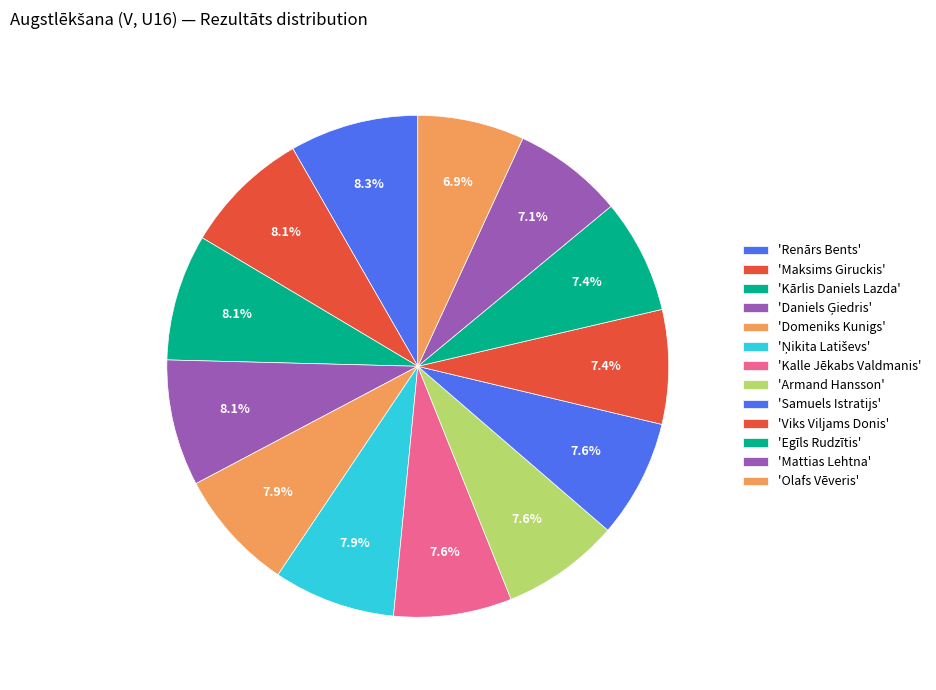

How many slices are in this pie chart?

13